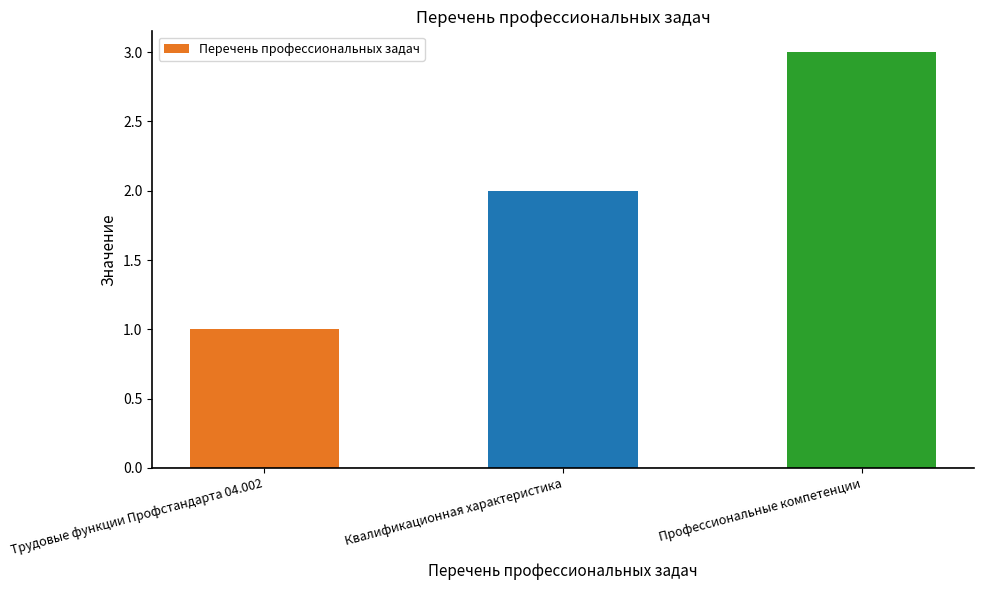

How many values are between 1 and 3?

3